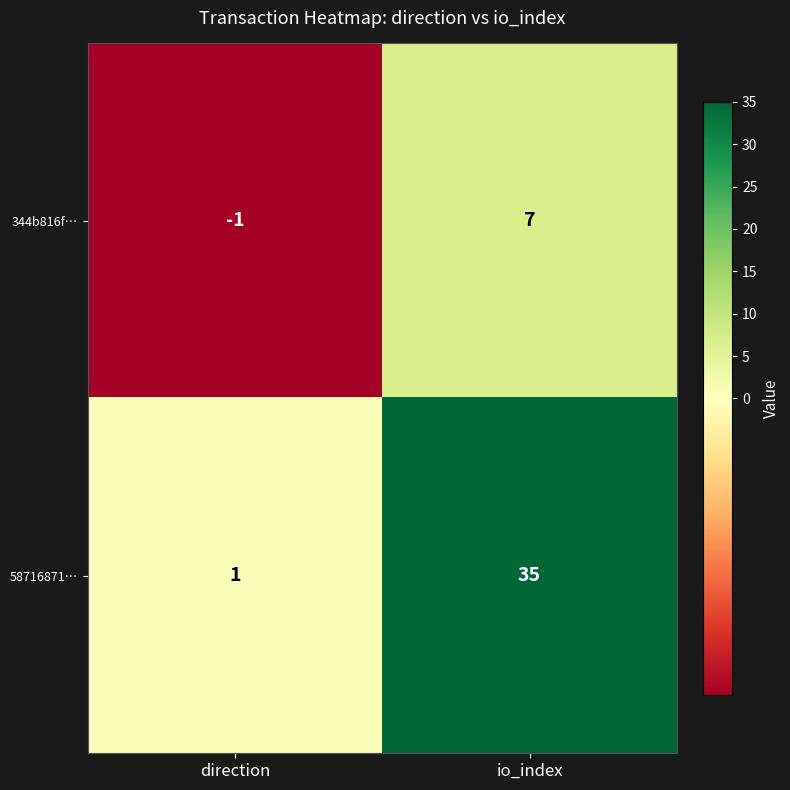

Rank the series by their maximum value, from lowest to highest.

344b816f…, 58716871…